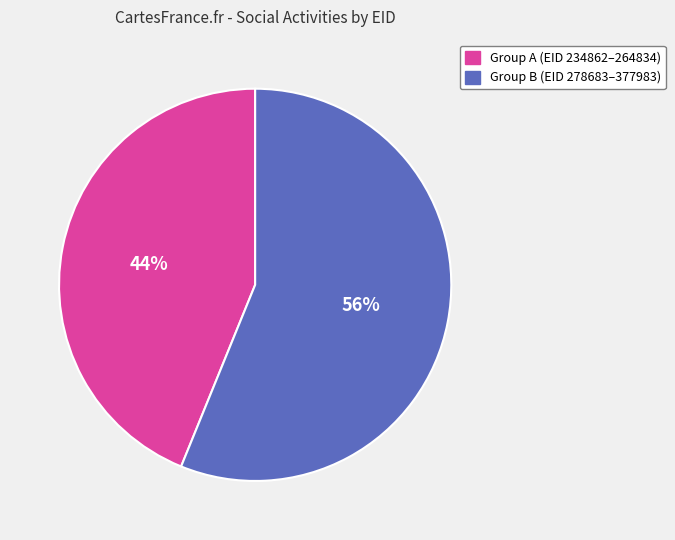

Count the number of slices in the pie.

2